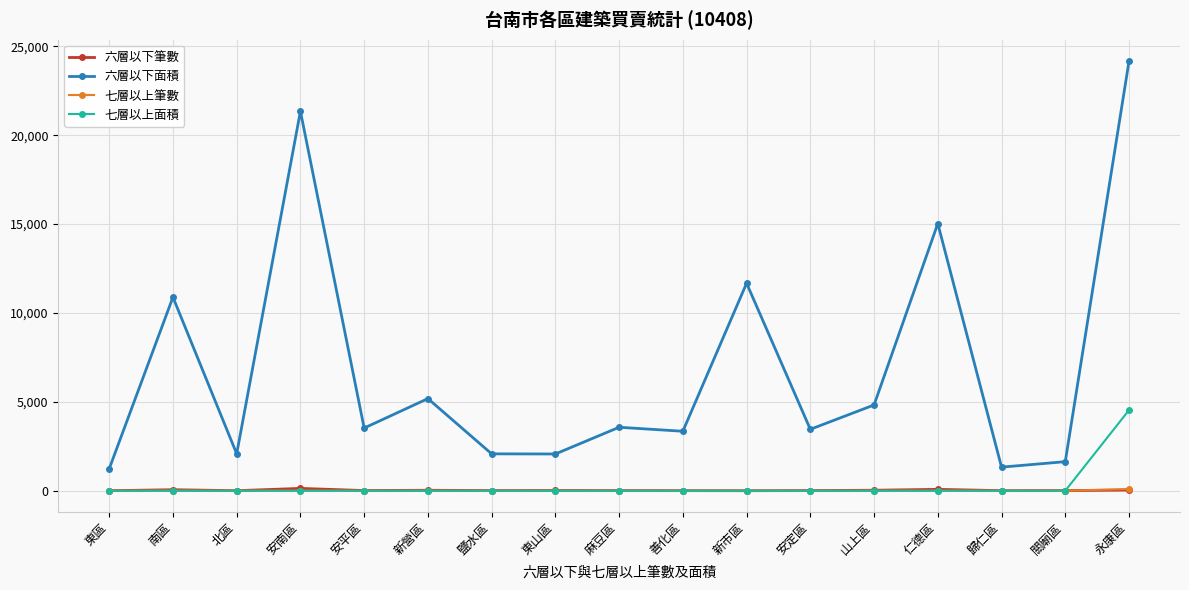

True or false: 六層以下面積 and 七層以上面積 cross at least once.

False